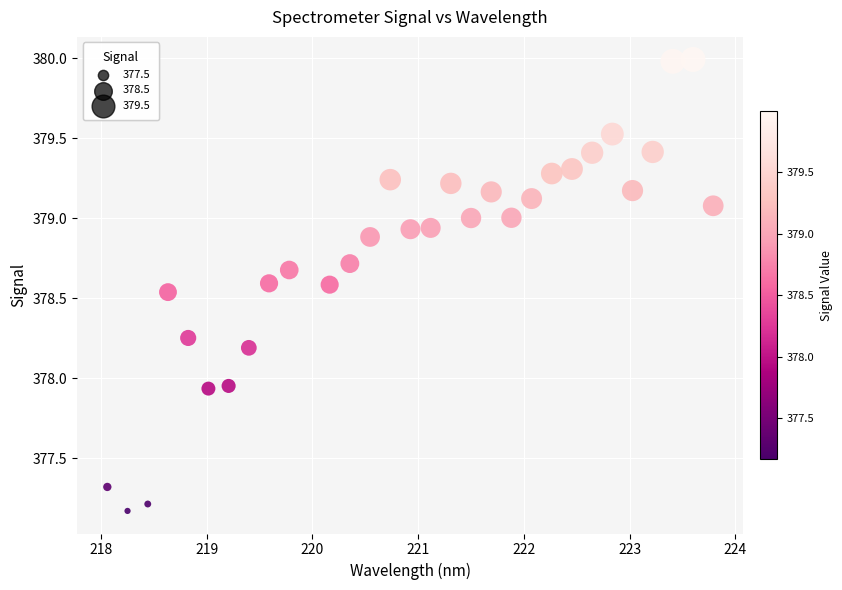

What is the range of Y values (max minus min)?

2.8